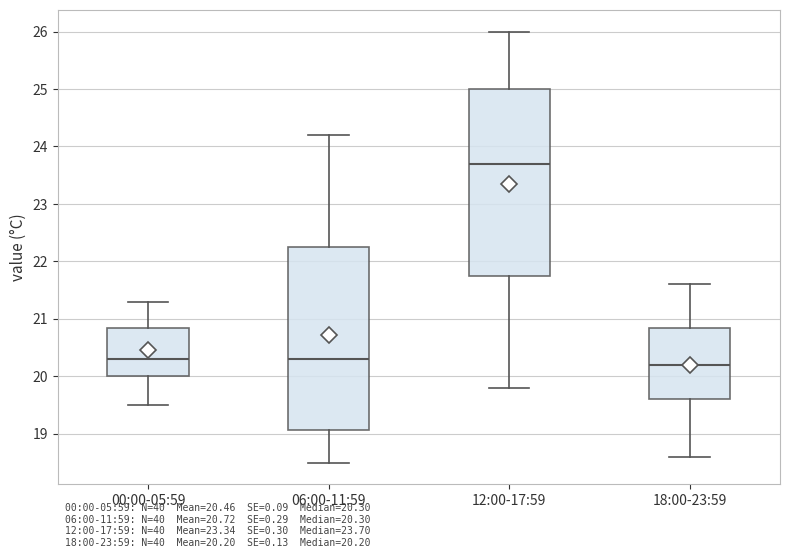

Where is the lower edge of the box for 18:00-23:59 on the y-axis? The values are not printed on the chart, so give them approximately, as read against the axis.

19.6